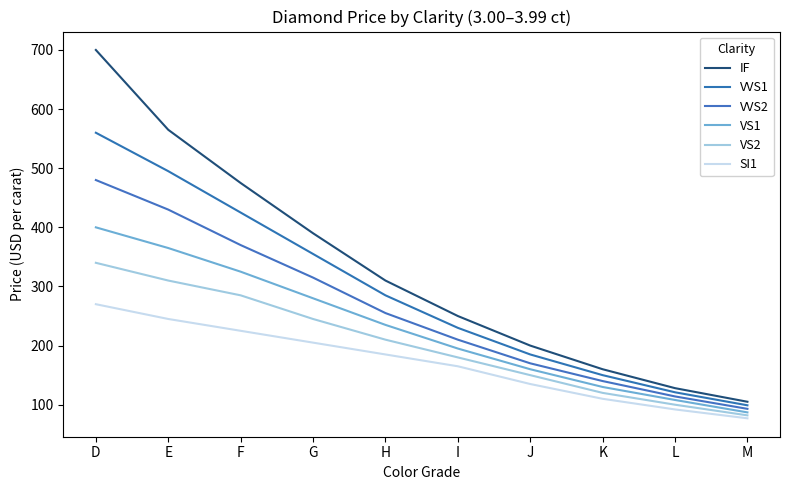

Reading right to left, list all the values displayed in this chart.

IF: 105	128	160	200	250	310	390	475	565	700
VVS1: 99	121	150	185	230	285	355	425	495	560
VVS2: 93	114	140	170	210	255	315	370	430	480
VS1: 87	108	130	160	195	235	280	325	365	400
VS2: 82	100	120	150	180	210	245	285	310	340
SI1: 77	92	110	135	165	185	205	225	245	270